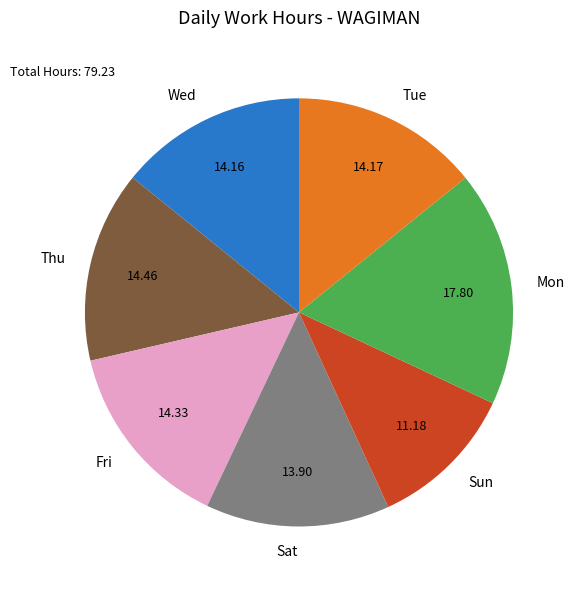

Which category has the biggest portion of the pie?

Mon